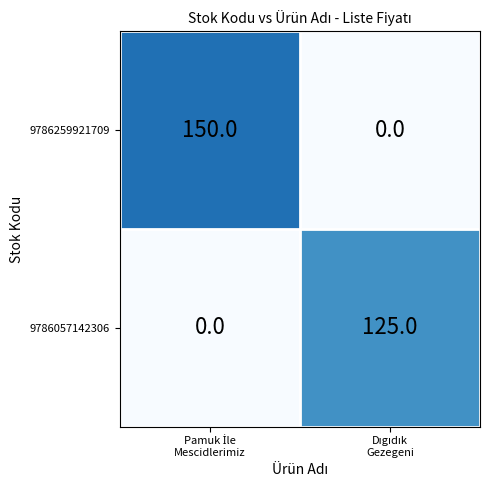

Which series has the largest total across all categories?

9786259921709